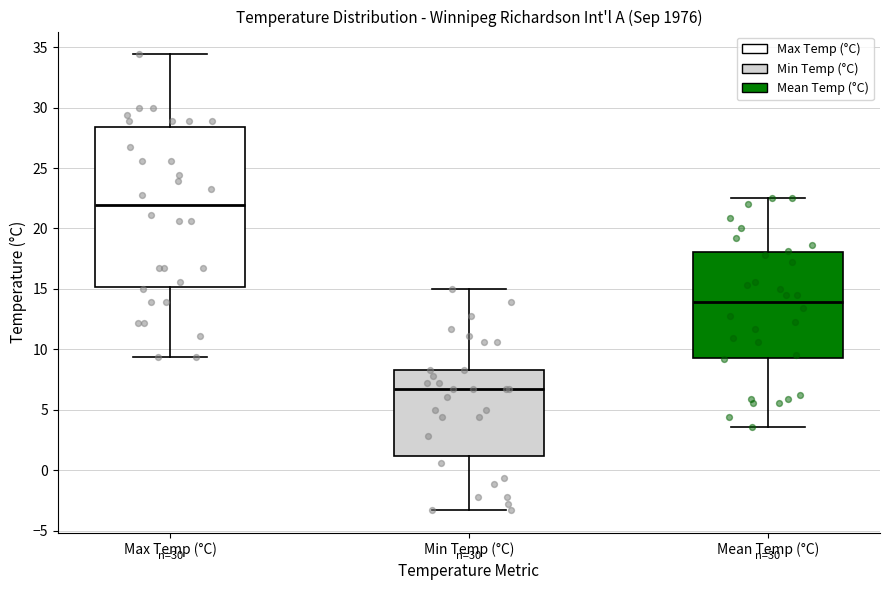

Where does the median line of the box for Max Temp (°C) sit on the y-axis? The values are not printed on the chart, so give them approximately, as read against the axis.

22.0